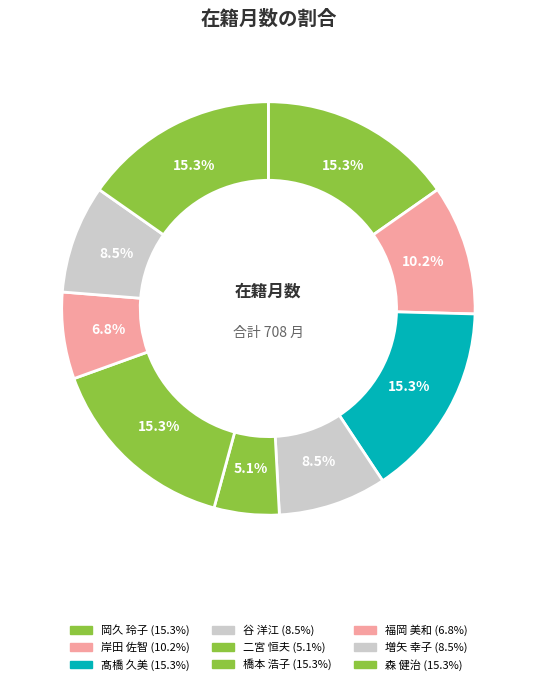

What percentage is the 森 健治 slice, to the nearest percent?

15%